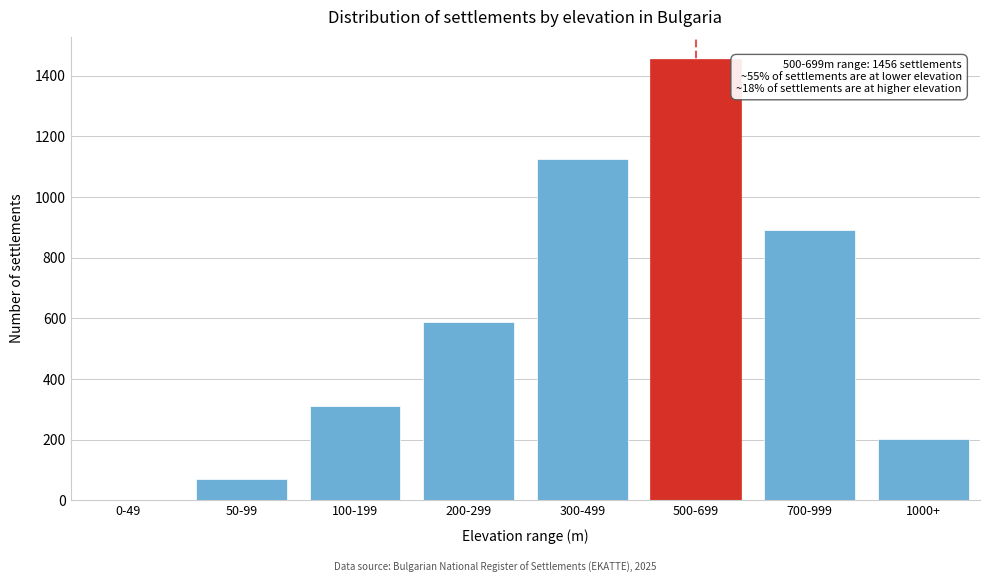

Reading left to right, list all the values displayed in this chart.

0-49=0	50-99=71	100-199=312	200-299=587	300-499=1124	500-699=1456	700-999=892	1000+=203